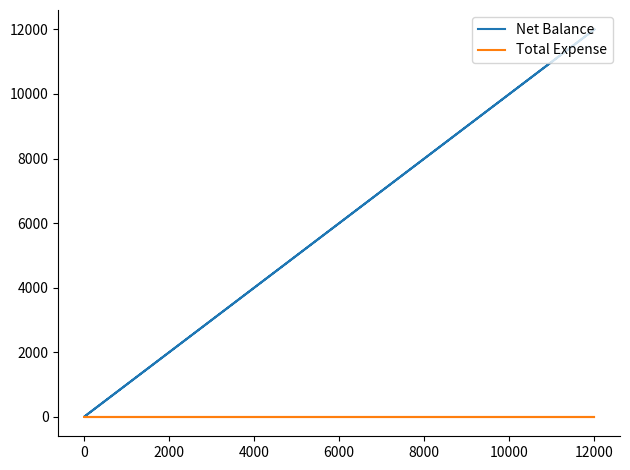

True or false: Net Balance has more than 0 interior local peaks.

False